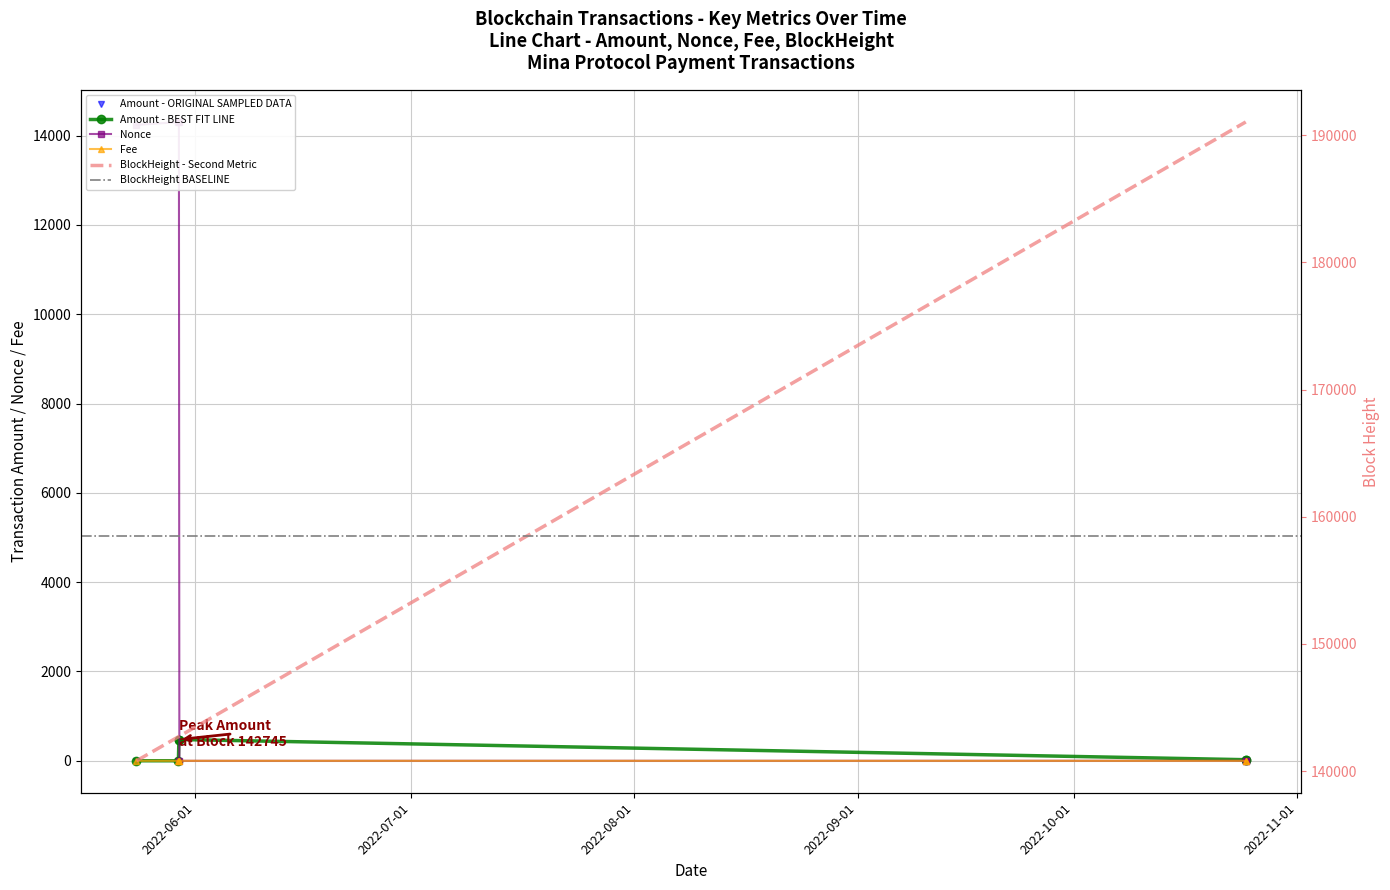

The Fee series shows 0.1 at 2022-10-24 20:51:00. True or false?

True